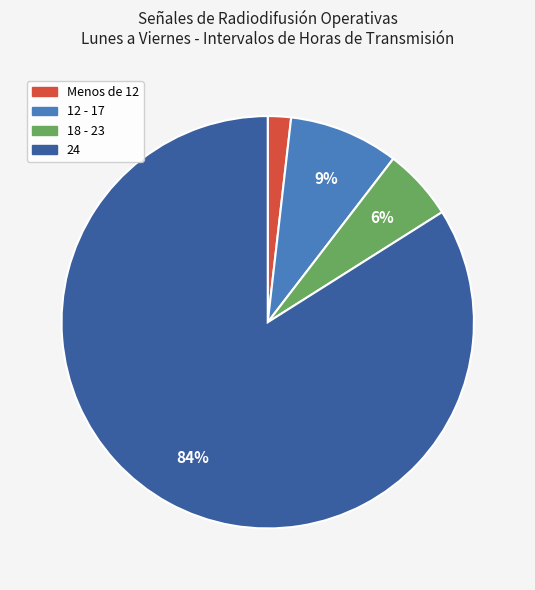

What percentage is the 12 - 17 slice, to the nearest percent?

9%